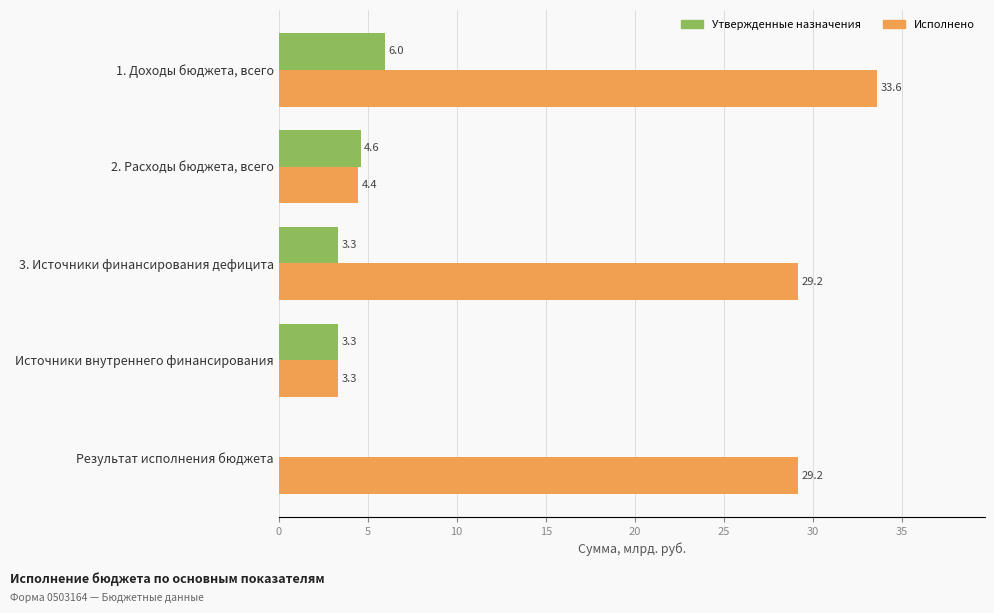

Is it true that Утвержденные назначения equals 8.8 at 1. Доходы бюджета, всего?

False